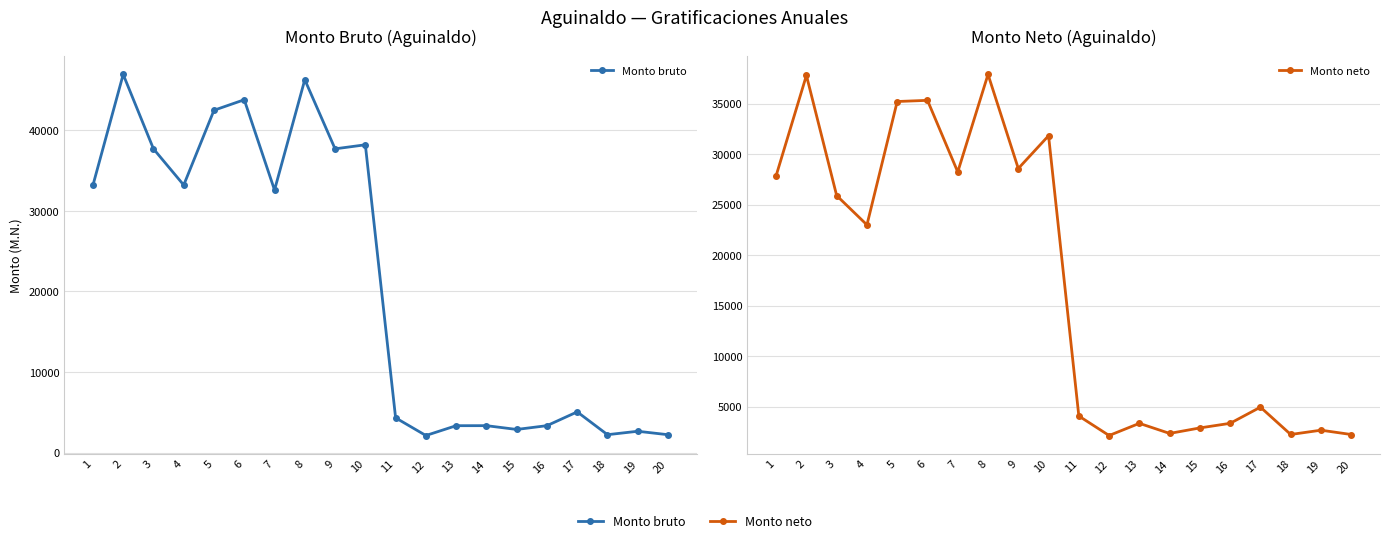

Does the chart display data point markers on the line(s)?

Yes